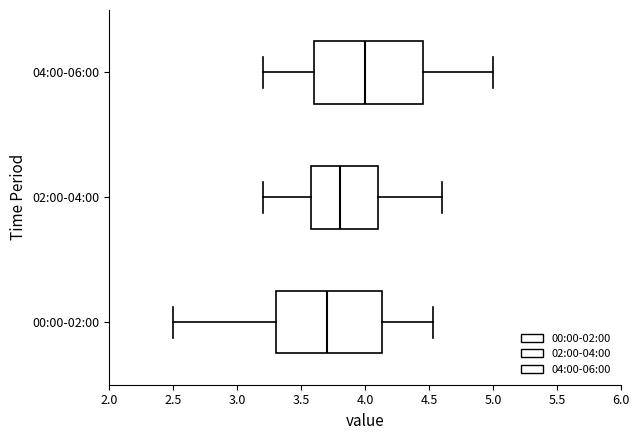

Reading bottom to top, transcribe this box plot: for each box, give where its median line is, the range the box spans, and where its two whiskers end, as read against the x-axis. The values are not printed on the chart, so give them approximately, as read against the axis.

00:00-02:00: median 3.70, box 3.30 to 4.15, whiskers 2.50 to 4.55
02:00-04:00: median 3.80, box 3.60 to 4.10, whiskers 3.20 to 4.60
04:00-06:00: median 4.00, box 3.60 to 4.45, whiskers 3.20 to 5.00